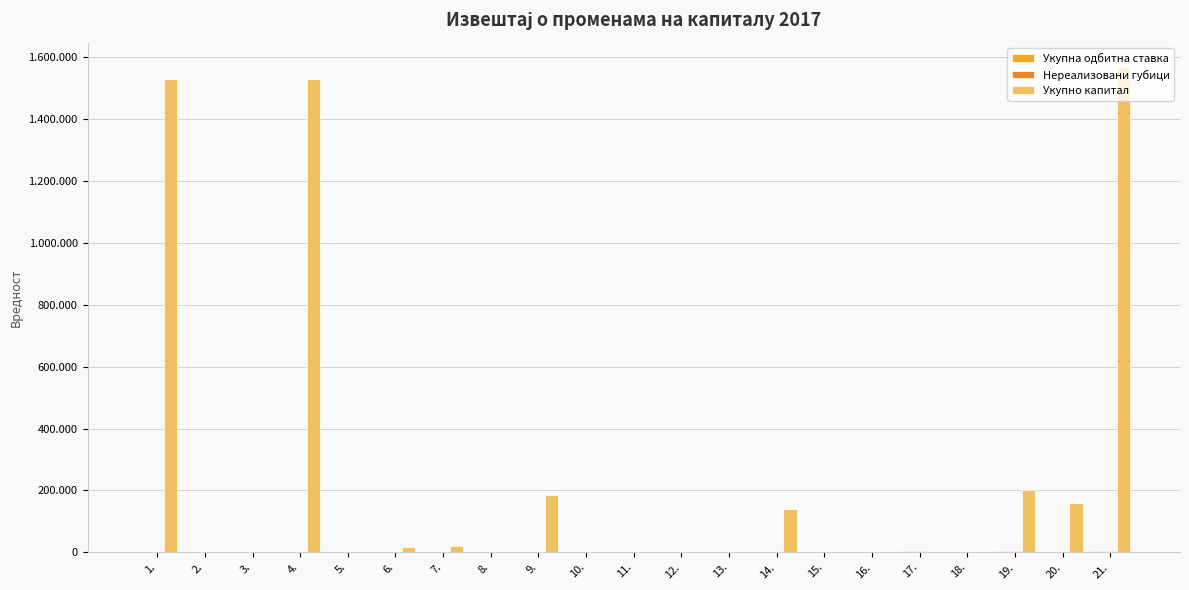

Where is Нереализовани губици nearest to the value 2537?

18.